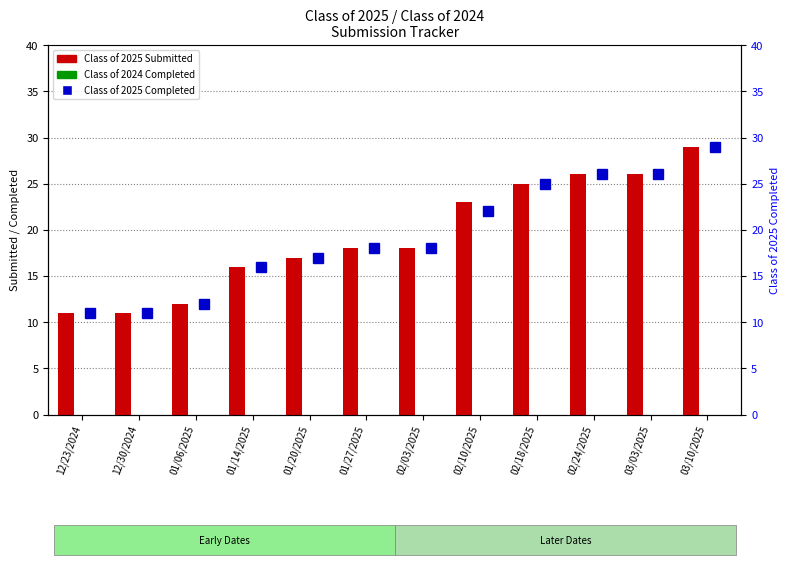

What is the minimum value for Class of 2025 Completed?

11